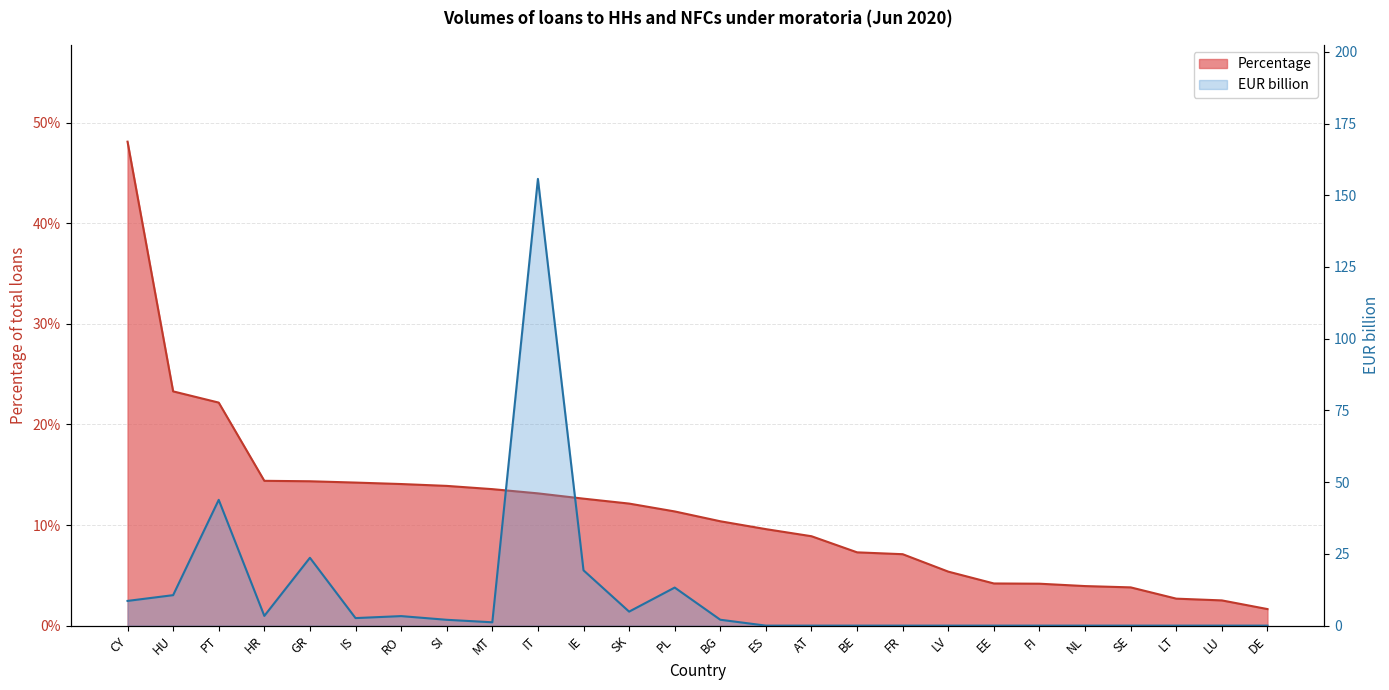

Reading left to right, list all the values displayed in this chart.

Percentage: CY=0.5	HU=0.2	PT=0.2	HR=0.1	GR=0.1	IS=0.1	RO=0.1	SI=0.1	MT=0.1	IT=0.1	IE=0.1	SK=0.1	PL=0.1	BG=0.1	ES=0.1	AT=0.1	BE=0.1	FR=0.1	LV=0.1	EE=0.0	FI=0.0	NL=0.0	SE=0.0	LT=0.0	LU=0.0	DE=0.0
EUR billion: CY=8.6	HU=10.6	PT=43.8	HR=3.4	GR=23.6	IS=2.6	RO=3.3	SI=2.0	MT=1.2	IT=155.7	IE=19.3	SK=4.9	PL=13.3	BG=2.0	ES=0.0	AT=0.0	BE=0.0	FR=0.0	LV=0.0	EE=0.0	FI=0.0	NL=0.0	SE=0.0	LT=0.0	LU=0.0	DE=0.0